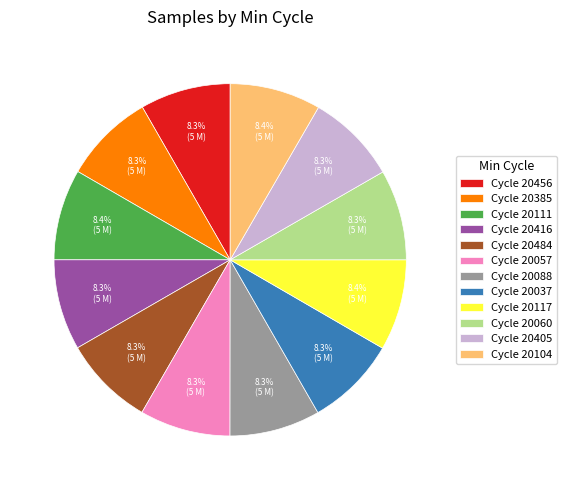

Does Cycle 20060 account for over 50% of the chart?

No